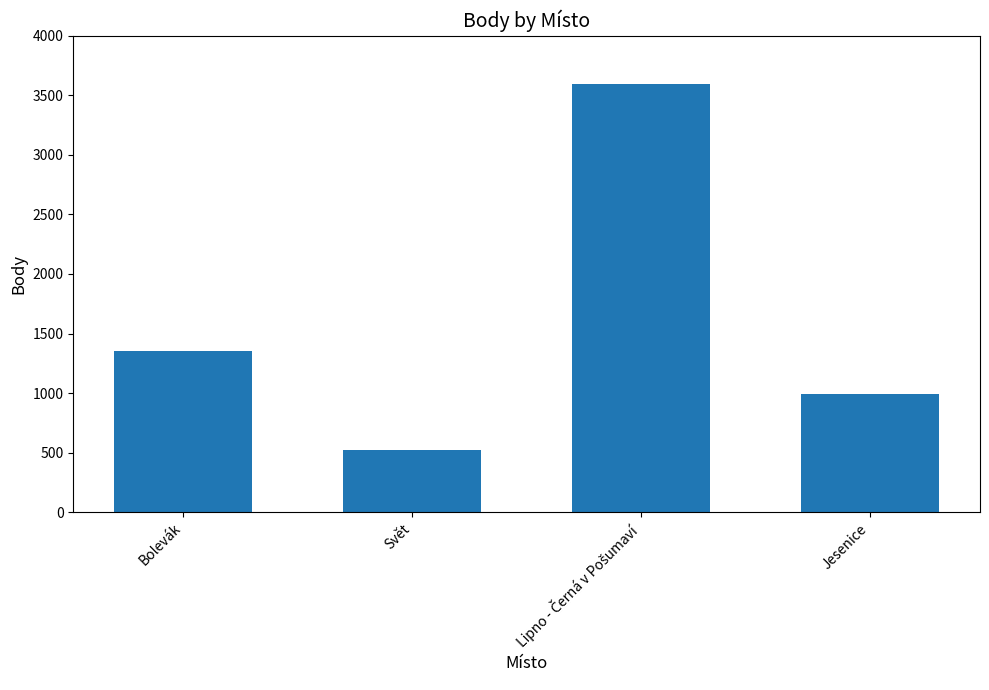

How many values are between 989 and 3596?

3